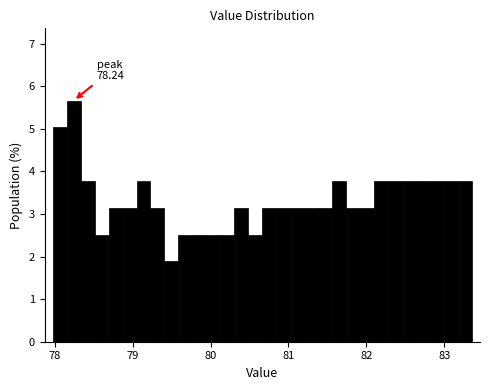

Read against the x-axis, roughly where is the centre of the tallest bar?

78.2